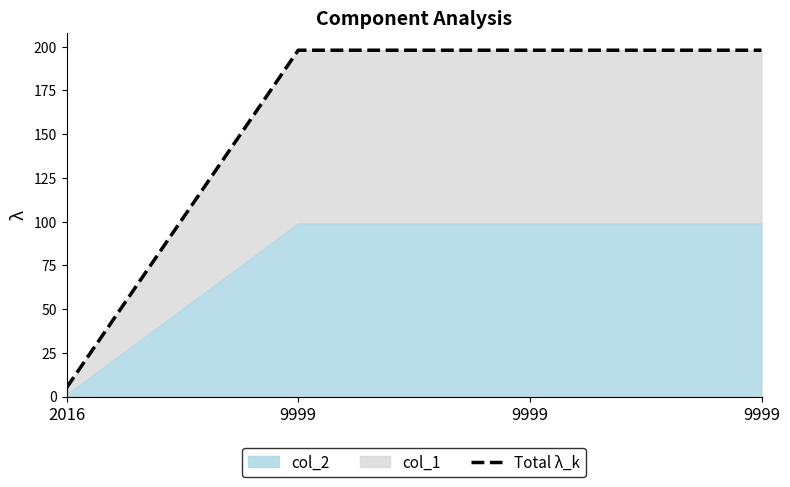

What is the sum of the values at 9999 and 2016?

203